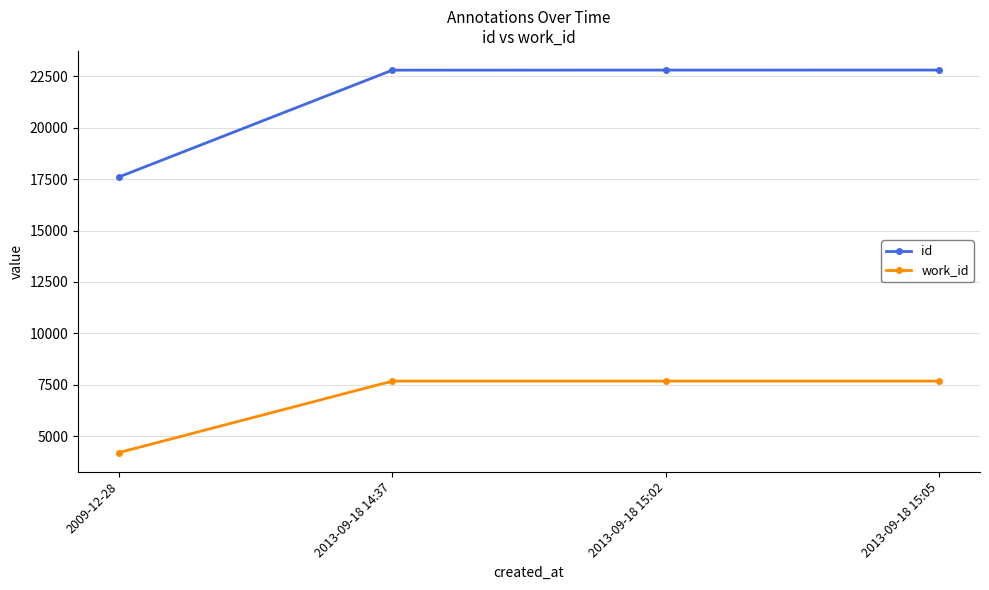

True or false: id and work_id intersect in this chart.

False